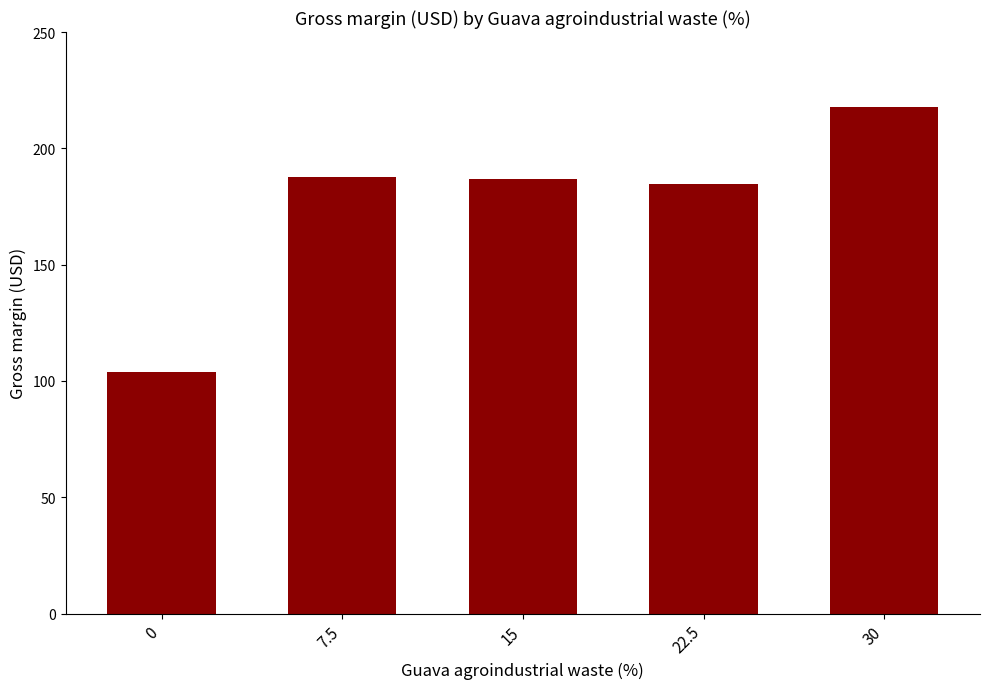

Reading right to left, list all the values displayed in this chart.

217.6	184.5	186.7	187.8	103.7